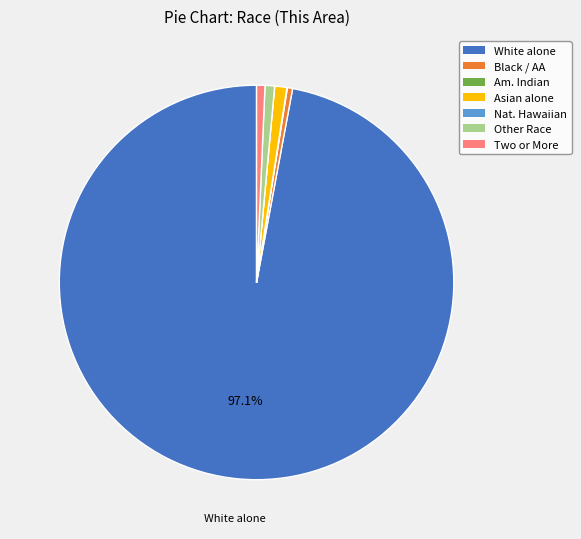

What is the ratio of the value at Two or More to the value at Other Race?

0.9